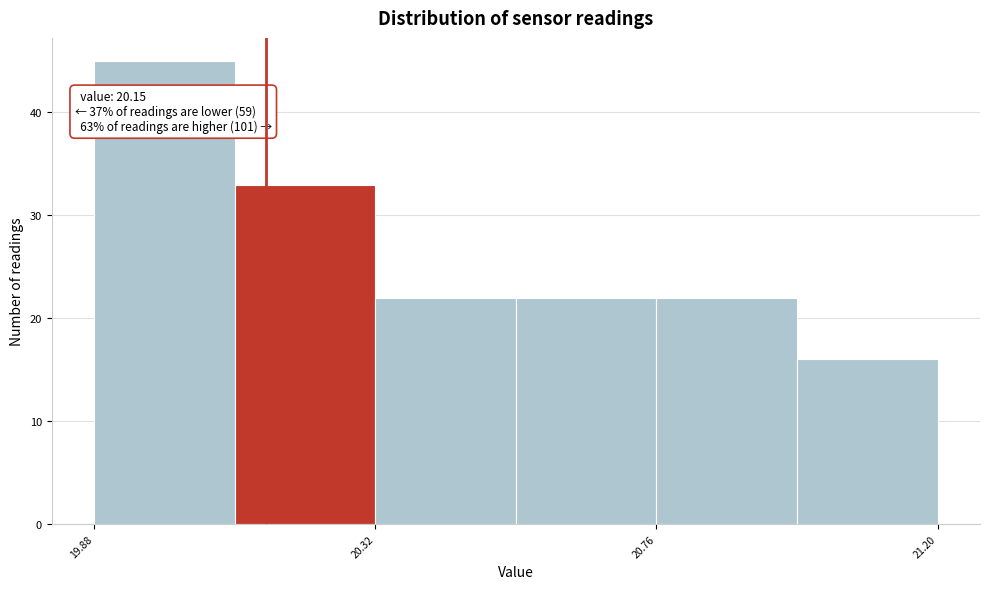

Which range on the x-axis has the tallest bar?

19.88 to 20.10